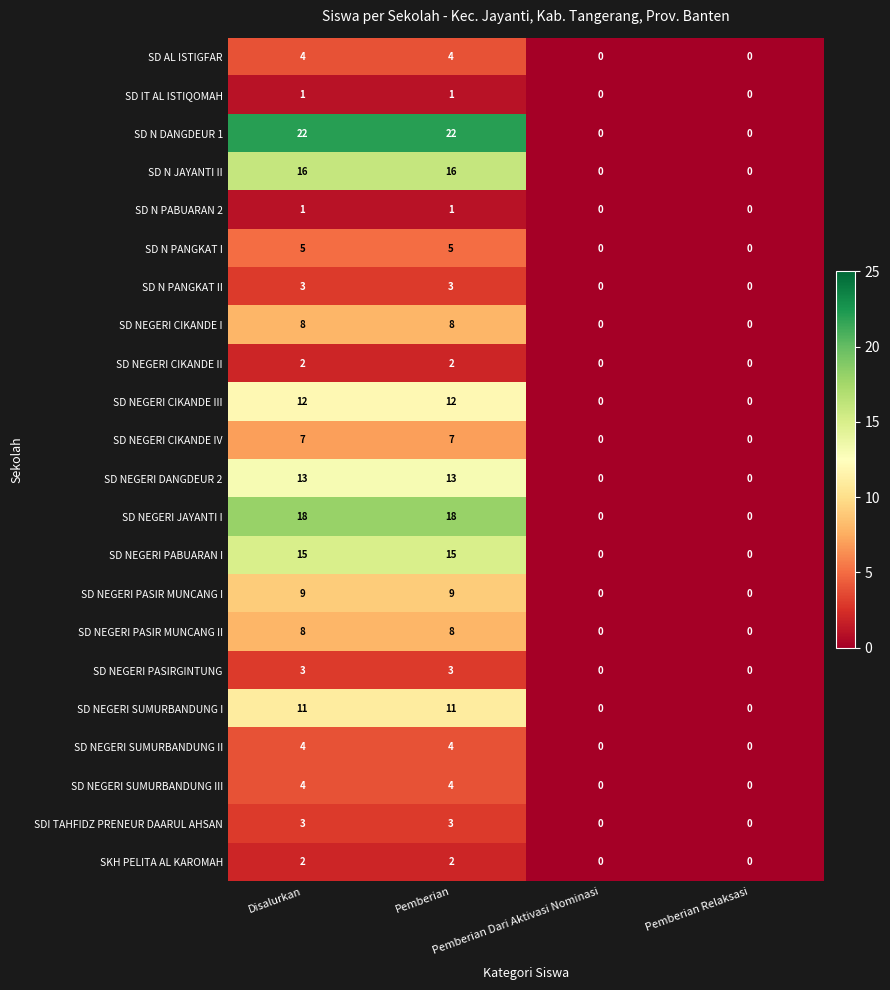

Which series has the largest range (max minus min)?

SD N DANGDEUR 1